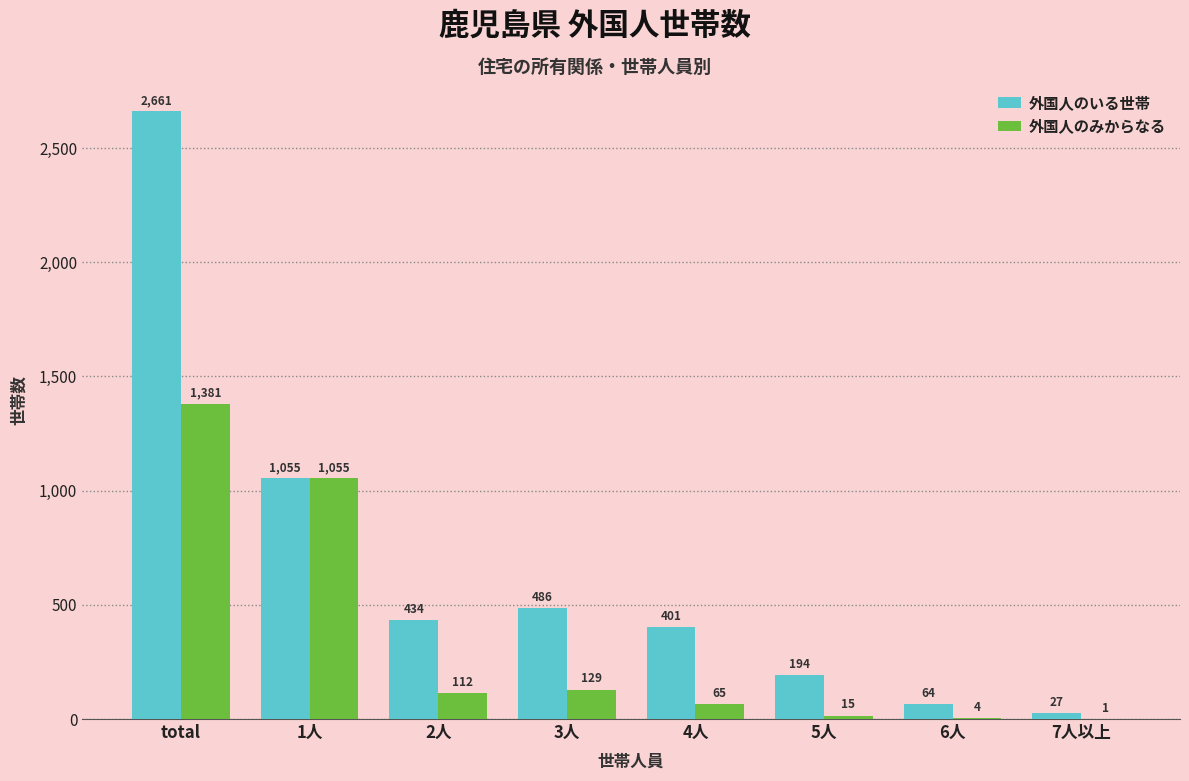

The 外国人のみからなる series shows 4 at 6人. True or false?

True